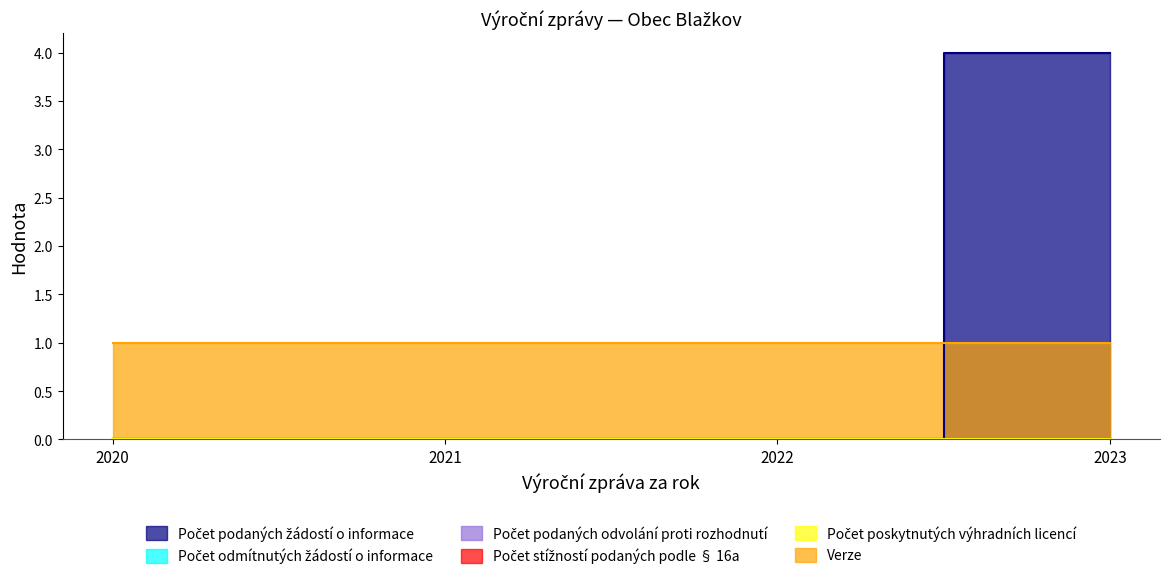

Between 2020 and 2021, which series saw the biggest shift?

Počet podaných žádostí o informace